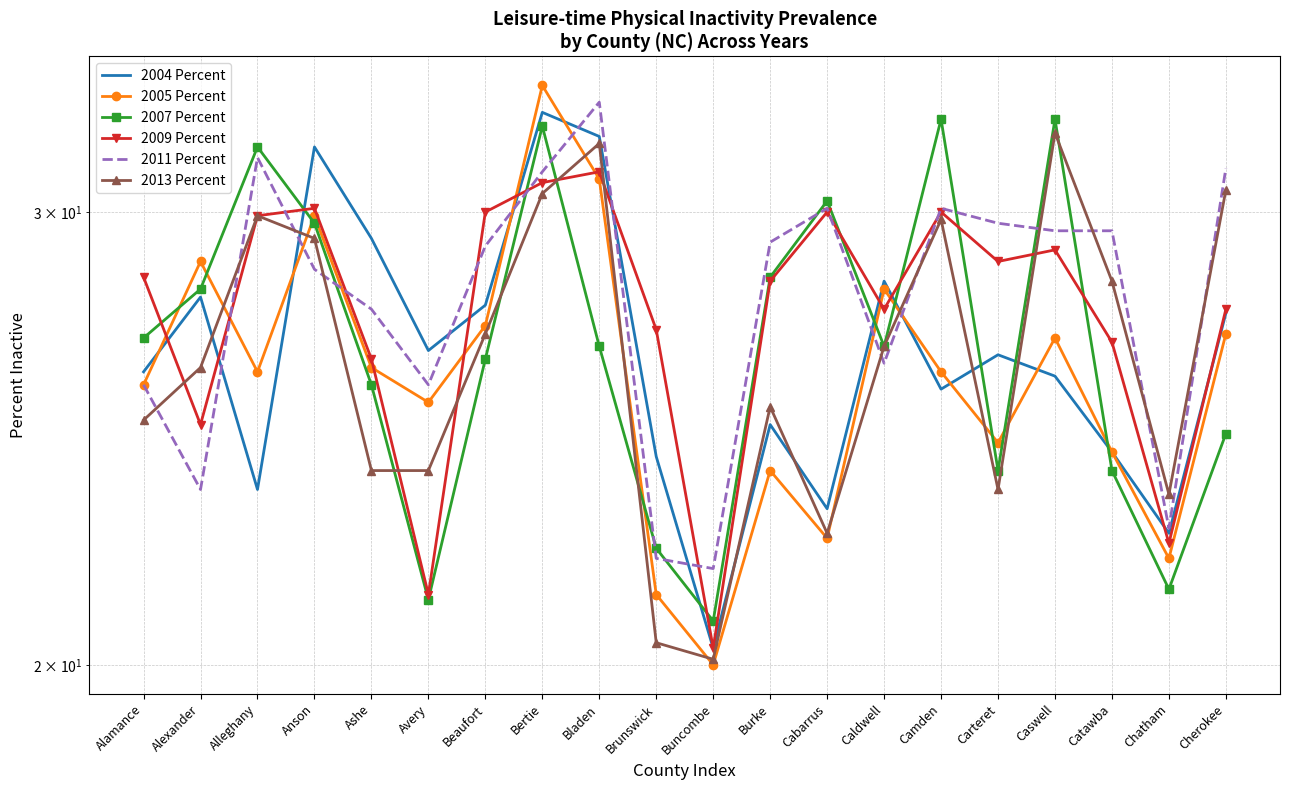

List the labels in order of 2013 Percent value, largest first.

Caswell, Bladen, Cherokee, Bertie, Alleghany, Camden, Anson, Catawba, Beaufort, Caldwell, Alexander, Burke, Alamance, Ashe, Avery, Carteret, Chatham, Cabarrus, Brunswick, Buncombe